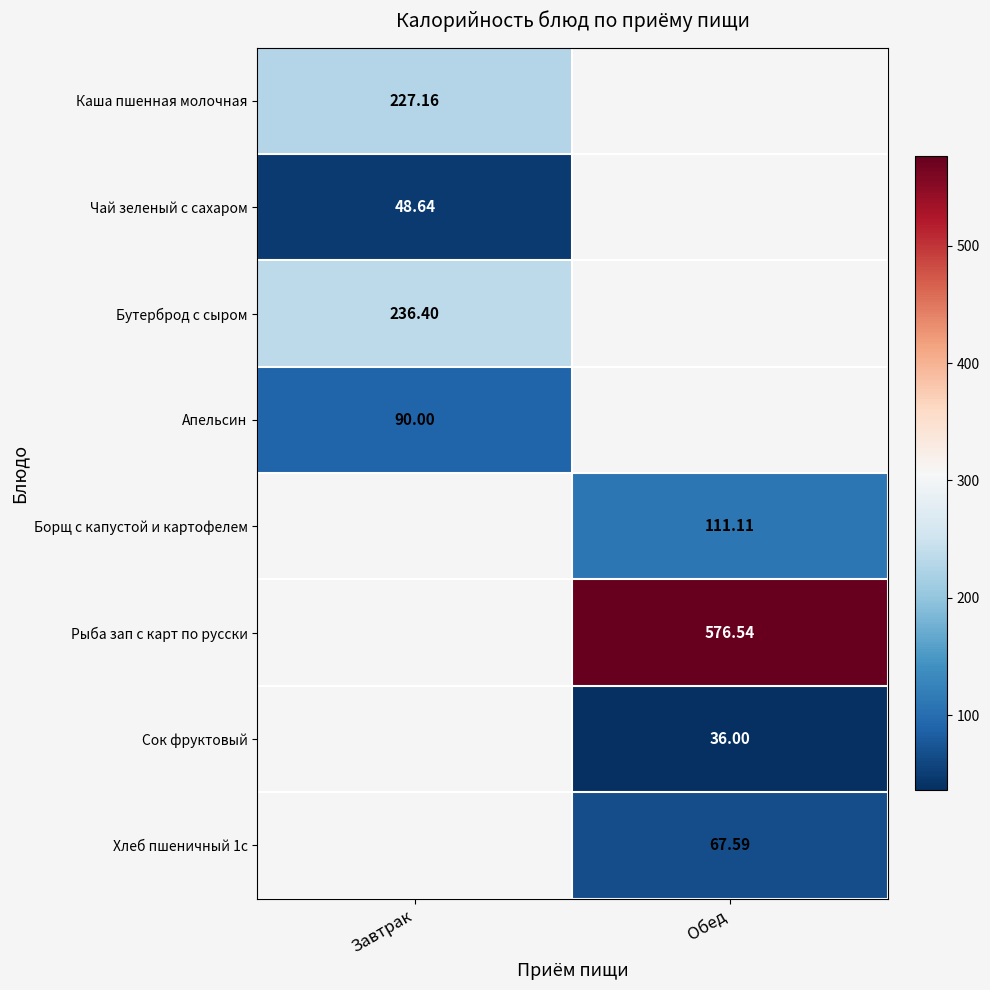

How many categories are shown in the chart?

2